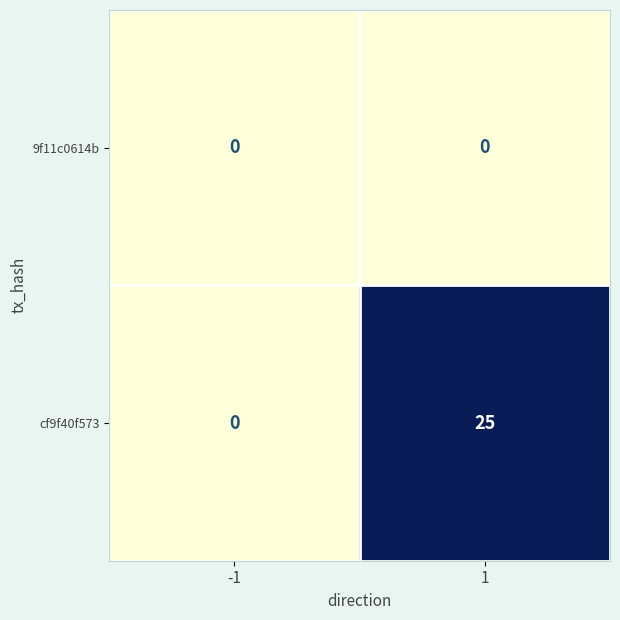

What is the maximum value shown in the chart?

25